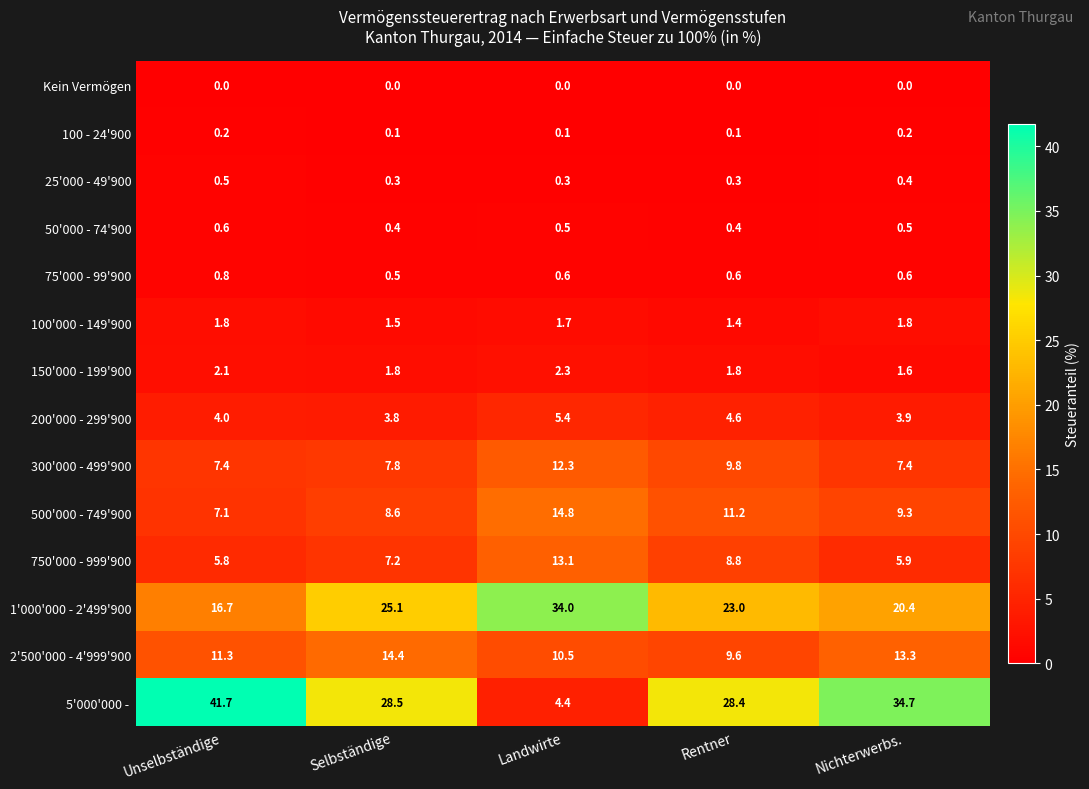

How many data points does each series have?

5